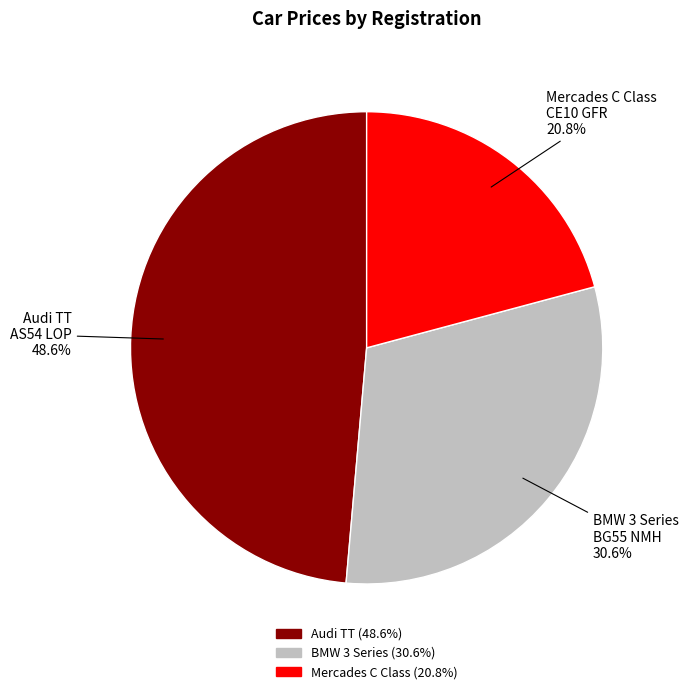

Is the sum of Mercades C Class and Audi TT greater than half?

Yes